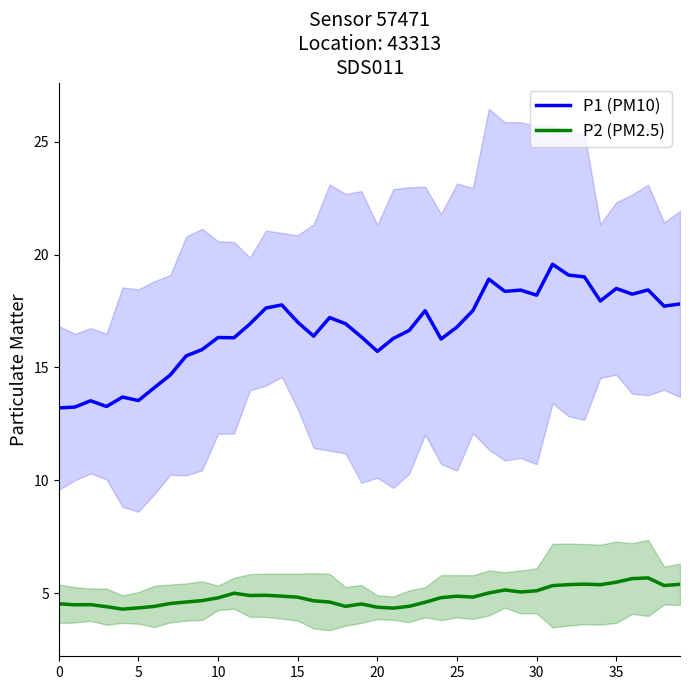

What is the total value across all series at 19?

20.9